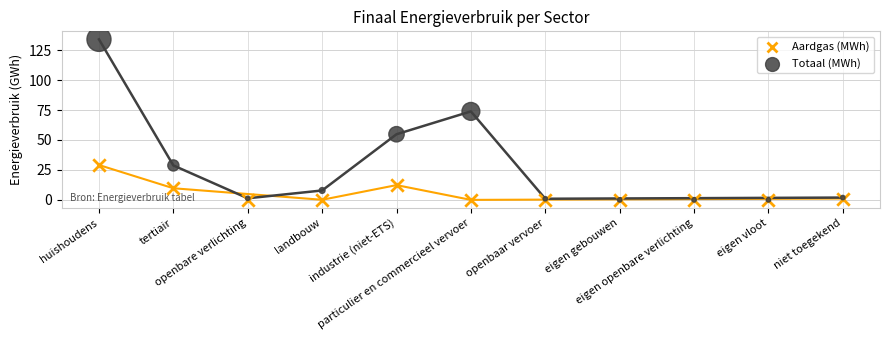

Across all series, what Y value is closest to 66?

73.9